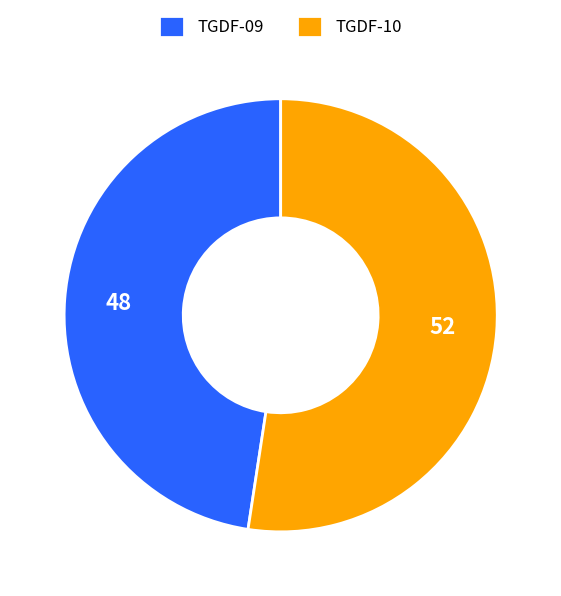

How many segments does this pie chart have?

2